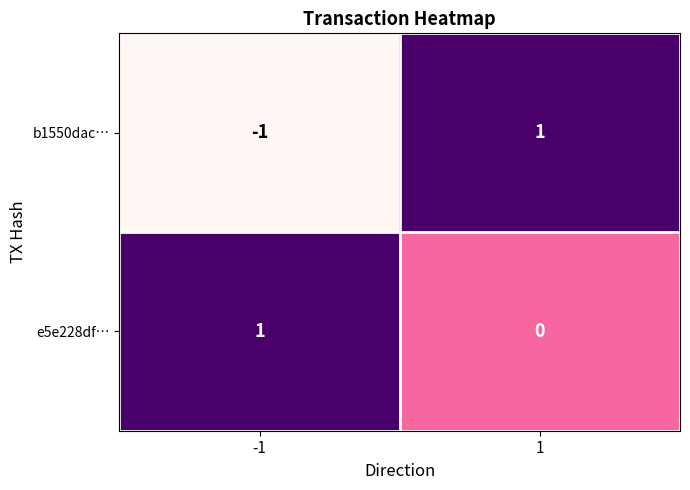

Is the value of b1550dac… at -1 greater than the value of e5e228df… at -1?

No